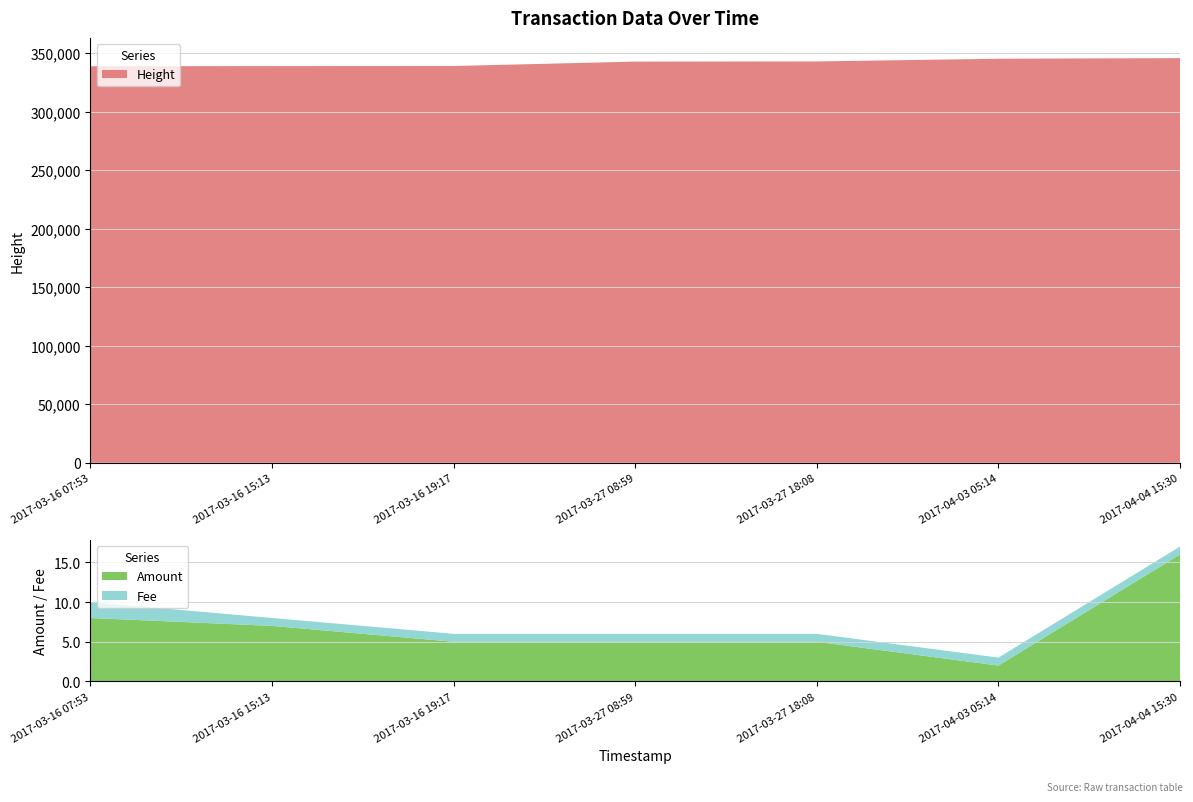

Reading right to left, extract all data points from this chart.

Amount: 16.0	2.0	5.0	5.0	5.0	7.0	8.0
Fee: 1.0	1.0	1.0	1.0	1.0	1.0	2.0
Height: 345623.0	345101.0	342803.0	342663.0	338886.0	338825.0	338705.0